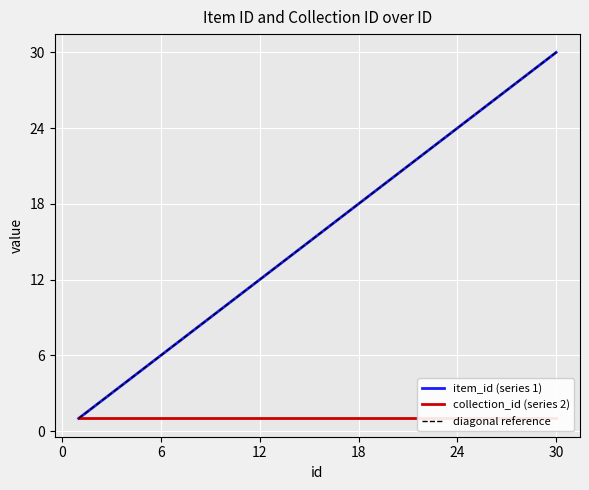

The value at 30 is 30. True or false?

True